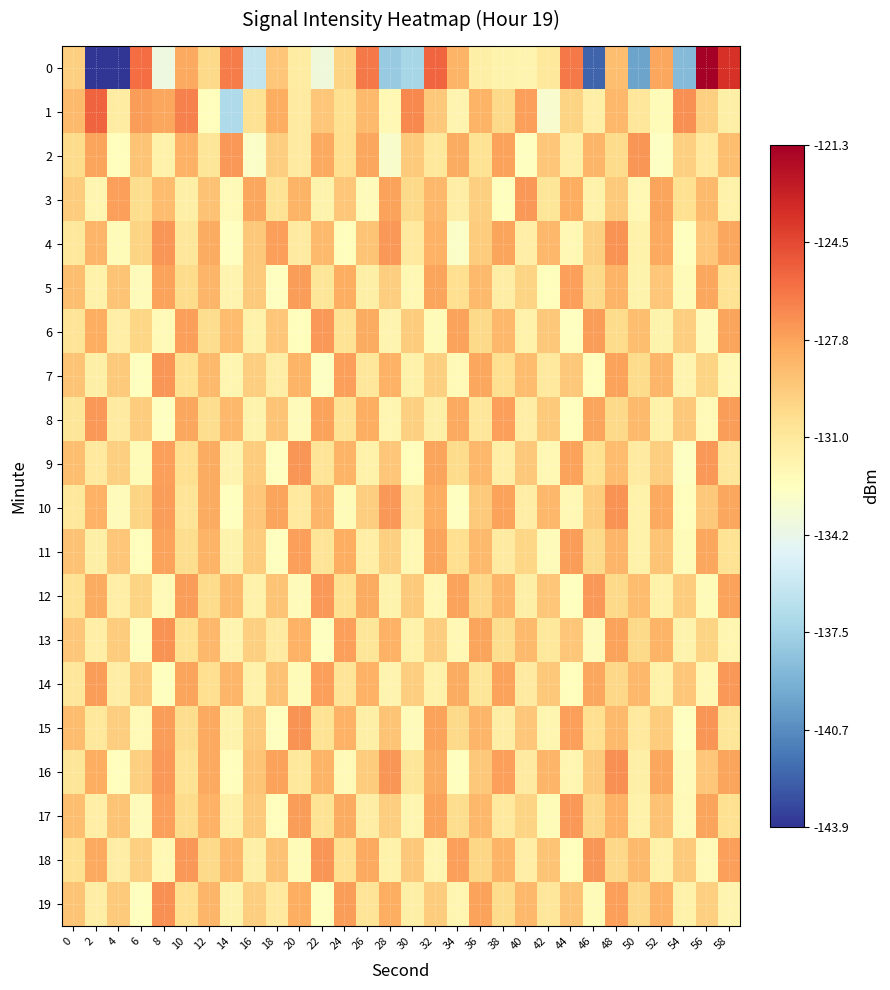

Reading left to right, extract all data points from this chart.

0: 0=-129.6	2=-143.9	4=-143.9	6=-125.9	8=-133.9	10=-128.0	12=-130.1	14=-126.4	16=-136.1	18=-129.2	20=-131.3	22=-133.7	24=-129.9	26=-126.3	28=-137.9	30=-137.3	32=-125.6	34=-128.5	36=-131.5	38=-131.8	40=-131.8	42=-131.0	44=-126.3	46=-142.2	48=-128.9	50=-139.7	52=-127.9	54=-138.6	56=-121.3	58=-123.7
1: 0=-128.7	2=-125.5	4=-131.3	6=-127.5	8=-127.9	10=-126.6	12=-132.5	14=-137.0	16=-130.6	18=-128.2	20=-131.2	22=-129.2	24=-130.5	26=-128.7	28=-132.1	30=-126.8	32=-129.3	34=-131.9	36=-128.4	38=-130.1	40=-127.6	42=-133.2	44=-129.8	46=-131.4	48=-128.6	50=-130.9	52=-132.3	54=-127.1	56=-129.7	58=-131.5
2: 0=-130.2	2=-127.8	4=-132.5	6=-129.1	8=-131.7	10=-128.3	12=-130.8	14=-127.4	16=-132.9	18=-129.6	20=-131.2	22=-128.0	24=-130.4	26=-127.9	28=-133.1	30=-129.4	32=-131.0	34=-128.1	36=-130.6	38=-127.7	40=-132.7	42=-129.2	44=-131.4	46=-128.5	48=-130.2	50=-127.3	52=-132.8	54=-129.7	56=-131.1	58=-128.9
3: 0=-129.5	2=-132.0	4=-127.6	6=-130.3	8=-128.8	10=-131.5	12=-129.0	14=-132.2	16=-127.9	18=-130.6	20=-128.4	22=-131.8	24=-129.2	26=-132.4	28=-127.7	30=-130.1	32=-128.6	34=-131.3	36=-129.7	38=-132.6	40=-127.4	42=-130.8	44=-128.2	46=-131.7	48=-129.4	50=-132.1	52=-127.8	54=-130.5	56=-128.7	58=-131.6
4: 0=-131.0	2=-128.5	4=-132.3	6=-129.8	8=-127.3	10=-130.9	12=-128.1	14=-132.7	16=-129.3	18=-127.6	20=-131.2	22=-128.7	24=-132.5	26=-129.1	28=-127.4	30=-131.1	32=-128.3	34=-132.9	36=-129.5	38=-127.8	40=-131.4	42=-128.6	44=-132.1	46=-129.7	48=-127.2	50=-131.7	52=-128.0	54=-132.6	56=-129.2	58=-127.9
5: 0=-128.9	2=-131.6	4=-129.1	6=-132.4	8=-127.7	10=-130.2	12=-128.5	14=-131.9	16=-129.4	18=-132.7	20=-127.5	22=-130.8	24=-128.2	26=-131.5	28=-129.6	30=-132.1	32=-127.8	34=-130.4	36=-128.7	38=-131.3	40=-129.8	42=-132.5	44=-127.6	46=-130.1	48=-128.4	50=-131.8	52=-129.2	54=-132.3	56=-127.9	58=-130.6
6: 0=-130.7	2=-128.2	4=-131.4	6=-129.9	8=-132.2	10=-127.6	12=-130.3	14=-128.8	16=-131.7	18=-129.2	20=-132.5	22=-127.4	24=-130.6	26=-128.1	28=-131.9	30=-129.5	32=-132.3	34=-127.7	36=-130.1	38=-128.6	40=-131.6	42=-129.3	44=-132.7	46=-127.5	48=-130.2	50=-128.9	52=-131.8	54=-129.6	56=-132.4	58=-127.8
7: 0=-129.1	2=-131.5	4=-129.4	6=-132.6	8=-127.3	10=-130.5	12=-128.7	14=-132.0	16=-129.6	18=-131.3	20=-128.4	22=-132.8	24=-127.6	26=-130.9	28=-128.3	30=-131.7	32=-129.7	34=-132.2	36=-127.9	38=-130.4	40=-128.8	42=-131.1	44=-129.3	46=-132.5	48=-127.7	50=-130.2	52=-128.5	54=-131.9	56=-129.8	58=-132.1
8: 0=-130.8	2=-127.4	4=-131.2	6=-129.5	8=-132.7	10=-127.9	12=-130.3	14=-128.6	16=-131.8	18=-129.1	20=-132.4	22=-127.7	24=-130.6	26=-128.2	28=-132.0	30=-129.7	32=-131.5	34=-128.0	36=-130.9	38=-127.6	40=-131.3	42=-129.4	44=-132.6	46=-127.8	48=-130.1	50=-128.7	52=-131.7	54=-129.3	56=-132.2	58=-127.5
9: 0=-128.9	2=-131.1	4=-129.7	6=-132.3	8=-127.6	10=-130.4	12=-128.1	14=-131.9	16=-129.5	18=-132.7	20=-127.3	22=-130.7	24=-128.4	26=-131.6	28=-129.2	30=-132.5	32=-127.8	34=-130.2	36=-128.6	38=-131.4	40=-129.3	42=-132.1	44=-127.7	46=-130.5	48=-128.8	50=-131.2	52=-129.6	54=-132.8	56=-127.4	58=-130.9
10: 0=-131.0	2=-128.3	4=-132.4	6=-129.8	8=-127.5	10=-130.7	12=-128.1	14=-132.6	16=-129.2	18=-127.8	20=-131.1	22=-128.5	24=-132.3	26=-129.6	28=-127.4	30=-130.9	32=-128.2	34=-132.7	36=-129.4	38=-127.7	40=-131.3	42=-128.6	44=-132.1	46=-129.5	48=-127.2	50=-131.6	52=-128.0	54=-132.5	56=-129.3	58=-127.9
11: 0=-129.0	2=-131.5	4=-129.2	6=-132.5	8=-127.7	10=-130.3	12=-128.4	14=-131.8	16=-129.5	18=-132.6	20=-127.6	22=-130.7	24=-128.2	26=-131.4	28=-129.7	30=-132.1	32=-127.8	34=-130.4	36=-128.7	38=-131.2	40=-129.9	42=-132.4	44=-127.5	46=-130.1	48=-128.5	50=-131.7	52=-129.1	54=-132.3	56=-127.9	58=-130.6
12: 0=-130.6	2=-128.1	4=-131.4	6=-129.8	8=-132.2	10=-127.5	12=-130.2	14=-128.7	16=-131.6	18=-129.1	20=-132.4	22=-127.4	24=-130.5	26=-128.1	28=-131.8	30=-129.4	32=-132.1	34=-127.7	36=-130.0	38=-128.5	40=-131.5	42=-129.2	44=-132.6	46=-127.4	48=-130.1	50=-128.8	52=-131.7	54=-129.5	56=-132.3	58=-127.7
13: 0=-129.2	2=-131.4	4=-129.5	6=-132.7	8=-127.2	10=-130.5	12=-128.6	14=-131.9	16=-129.7	18=-131.2	20=-128.3	22=-132.7	24=-127.6	26=-130.8	28=-128.3	30=-131.6	32=-129.6	34=-132.1	36=-127.8	38=-130.3	40=-128.7	42=-131.0	44=-129.2	46=-132.4	48=-127.7	50=-130.1	52=-128.4	54=-131.8	56=-129.8	58=-132.0
14: 0=-130.9	2=-127.5	4=-131.3	6=-129.4	8=-132.6	10=-127.8	12=-130.4	14=-128.5	16=-131.7	18=-129.0	20=-132.3	22=-127.6	24=-130.7	26=-128.3	28=-131.9	30=-129.6	32=-131.6	34=-128.1	36=-130.8	38=-127.7	40=-131.2	42=-129.3	44=-132.5	46=-127.9	48=-130.0	50=-128.6	52=-131.6	54=-129.2	56=-132.1	58=-127.4
15: 0=-128.8	2=-131.0	4=-129.6	6=-132.2	8=-127.5	10=-130.3	12=-128.0	14=-131.8	16=-129.4	18=-132.6	20=-127.2	22=-130.6	24=-128.3	26=-131.5	28=-129.1	30=-132.4	32=-127.7	34=-130.1	36=-128.5	38=-131.3	40=-129.2	42=-132.0	44=-127.6	46=-130.4	48=-128.7	50=-131.1	52=-129.5	54=-132.7	56=-127.3	58=-130.8
16: 0=-130.8	2=-128.2	4=-132.5	6=-129.7	8=-127.4	10=-130.6	12=-128.0	14=-132.5	16=-129.1	18=-127.7	20=-131.0	22=-128.4	24=-132.2	26=-129.5	28=-127.3	30=-130.8	32=-128.1	34=-132.6	36=-129.3	38=-127.6	40=-131.2	42=-128.5	44=-132.0	46=-129.4	48=-127.1	50=-131.5	52=-127.9	54=-132.4	56=-129.2	58=-127.8
17: 0=-128.9	2=-131.4	4=-129.1	6=-132.4	8=-127.6	10=-130.2	12=-128.3	14=-131.7	16=-129.4	18=-132.5	20=-127.5	22=-130.6	24=-128.1	26=-131.3	28=-129.6	30=-132.0	32=-127.7	34=-130.3	36=-128.6	38=-131.1	40=-129.8	42=-132.3	44=-127.4	46=-130.0	48=-128.3	50=-131.7	52=-129.0	54=-132.2	56=-127.8	58=-130.5
18: 0=-130.5	2=-128.0	4=-131.3	6=-129.7	8=-132.1	10=-127.4	12=-130.1	14=-128.6	16=-131.5	18=-129.0	20=-132.3	22=-127.3	24=-130.4	26=-128.0	28=-131.7	30=-129.3	32=-132.0	34=-127.6	36=-129.9	38=-128.4	40=-131.4	42=-129.1	44=-132.5	46=-127.3	48=-130.0	50=-128.7	52=-131.6	54=-129.4	56=-132.2	58=-127.6
19: 0=-129.1	2=-131.3	4=-129.4	6=-132.6	8=-127.1	10=-130.4	12=-128.5	14=-131.8	16=-129.6	18=-131.1	20=-128.2	22=-132.6	24=-127.5	26=-130.7	28=-128.2	30=-131.5	32=-129.5	34=-132.0	36=-127.7	38=-130.2	40=-128.6	42=-130.9	44=-129.1	46=-132.3	48=-127.6	50=-130.0	52=-128.3	54=-131.7	56=-129.7	58=-131.9